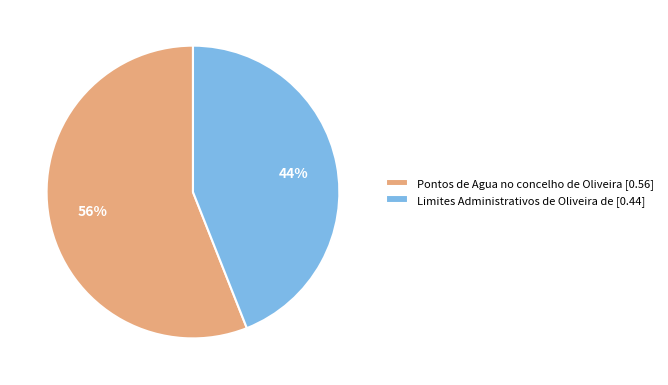

The Limites Administrativos de Oliveira de slice represents 54% of the pie. True or false?

False